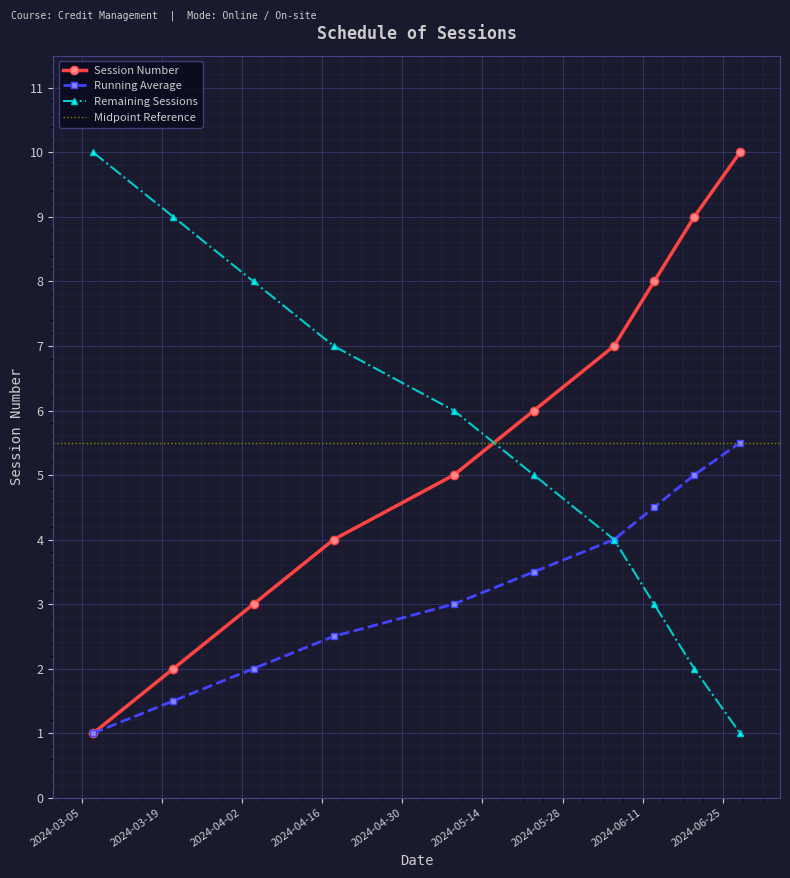

What is the average value?

6